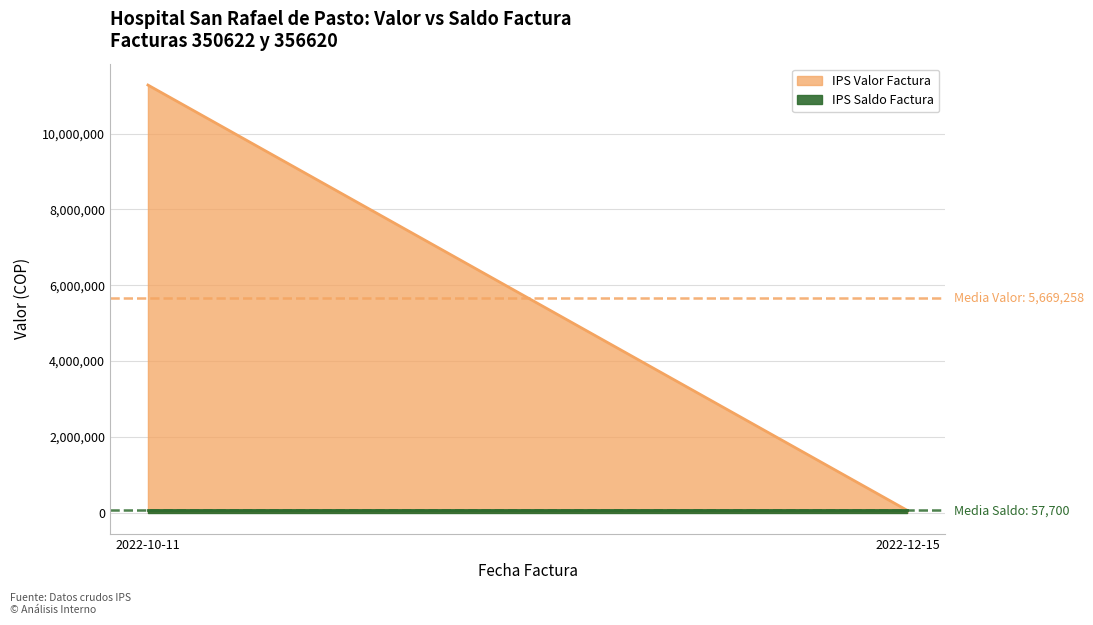

Rank the series by their average value, from highest to lowest.

IPS Valor Factura, IPS Saldo Factura